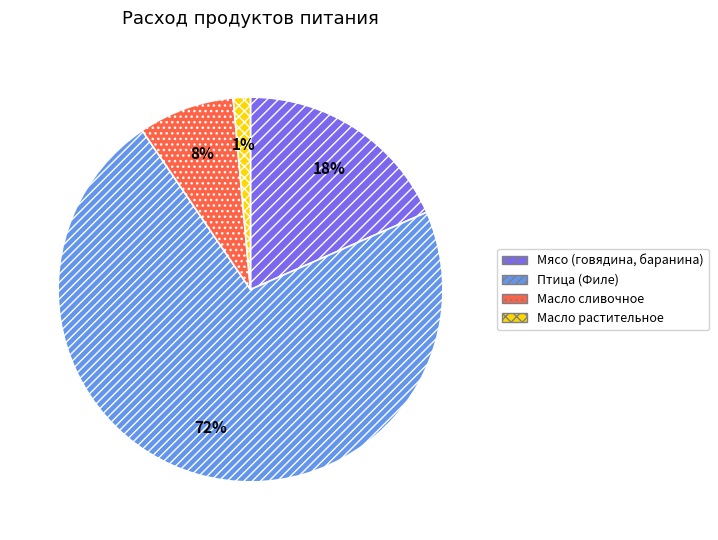

Does any single category account for the majority?

Yes